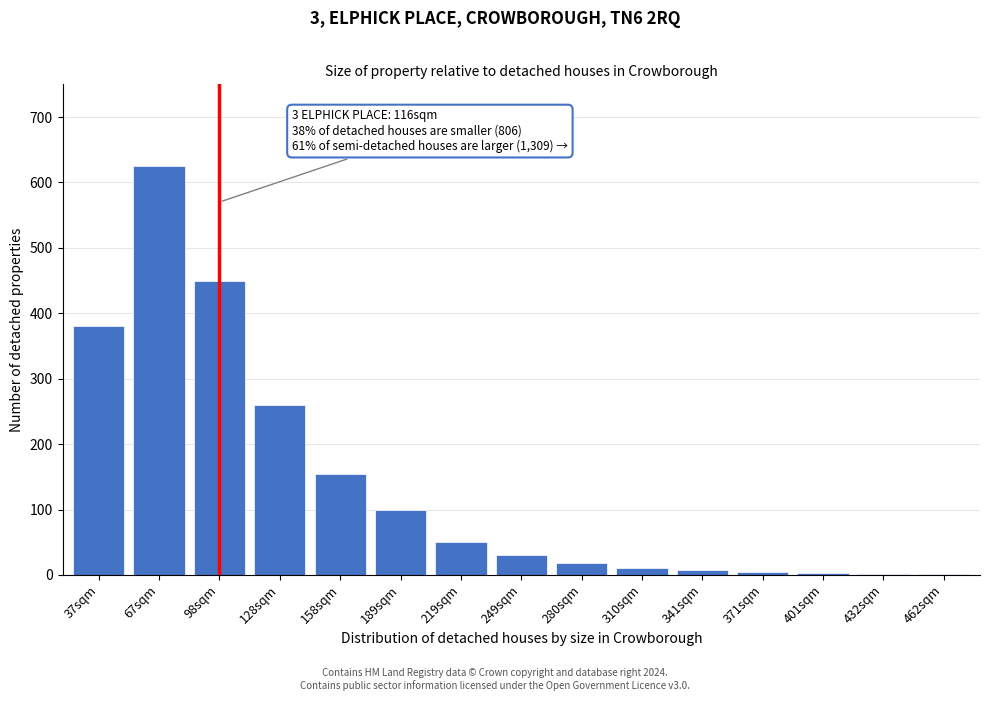

What is the greatest value displayed?

625